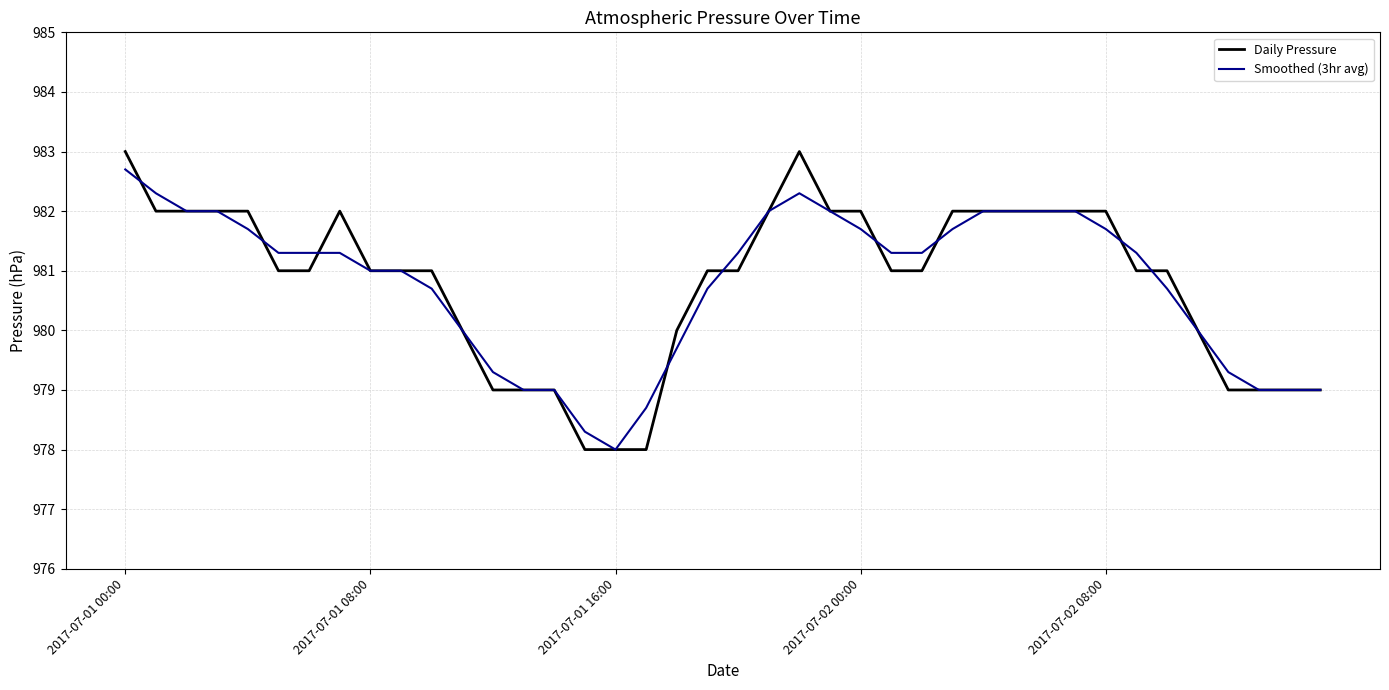

What is the minimum value for Smoothed (3hr avg)?

978.0